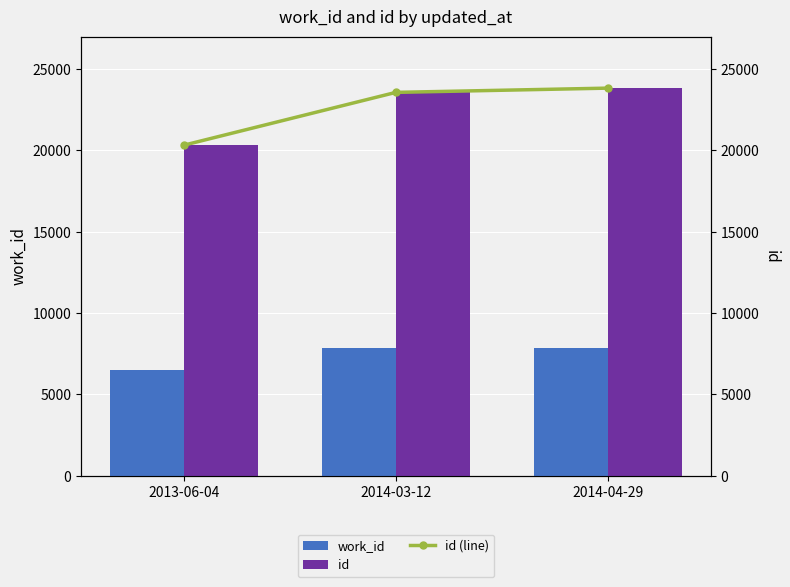

What is the label of the 3rd bar from the right?

2013-06-04